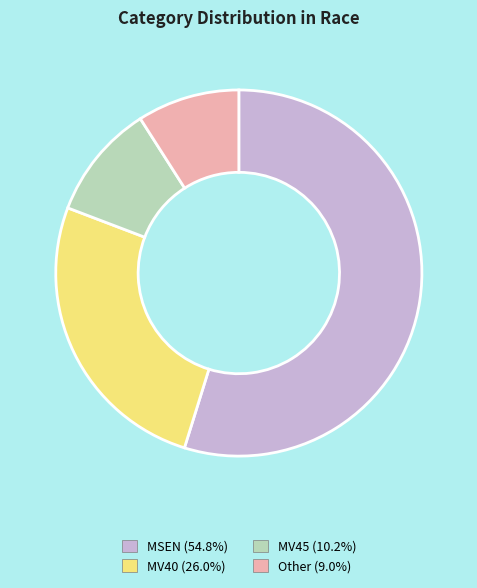

Which has a higher value, Other or MV40?

MV40